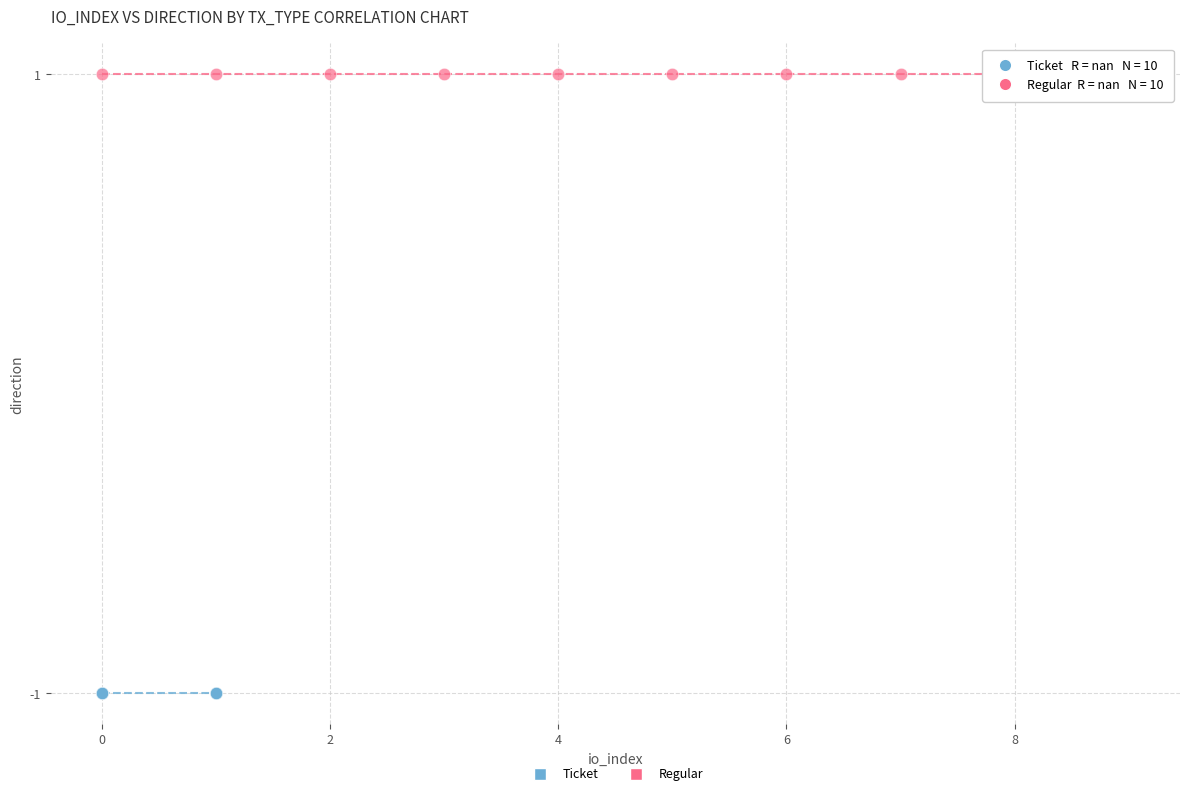

What are all the series names shown in the legend?

Ticket, Regular